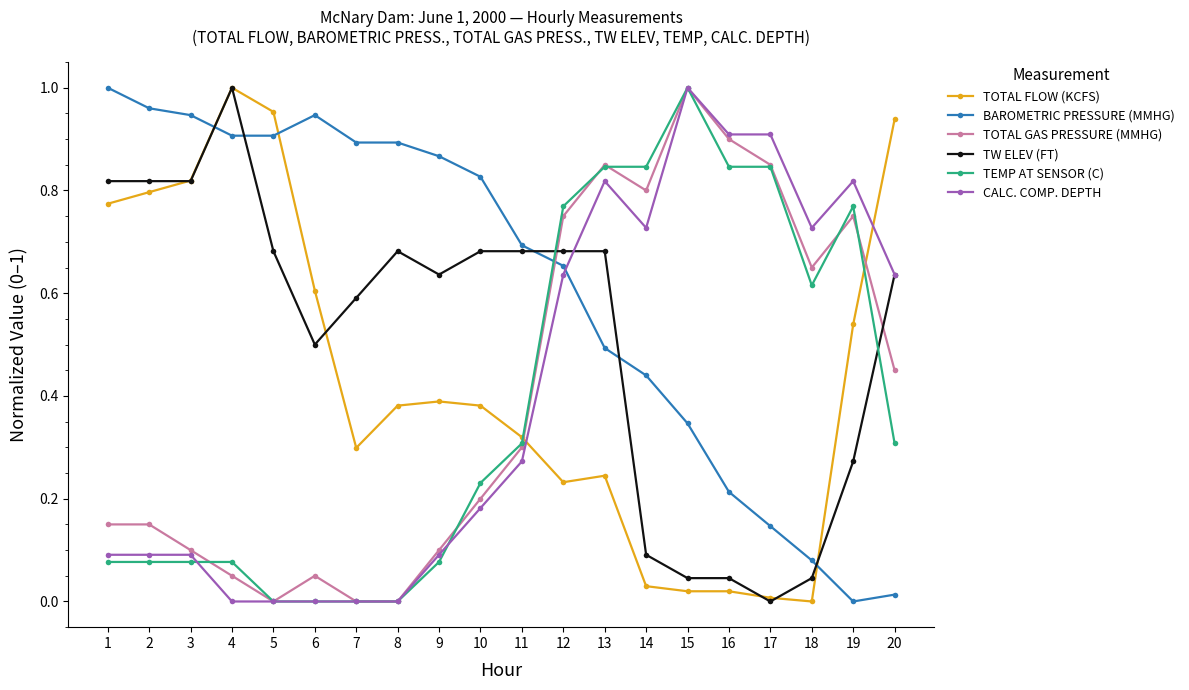

Which series has the largest total across all categories?

BAROMETRIC PRESSURE (MMHG)